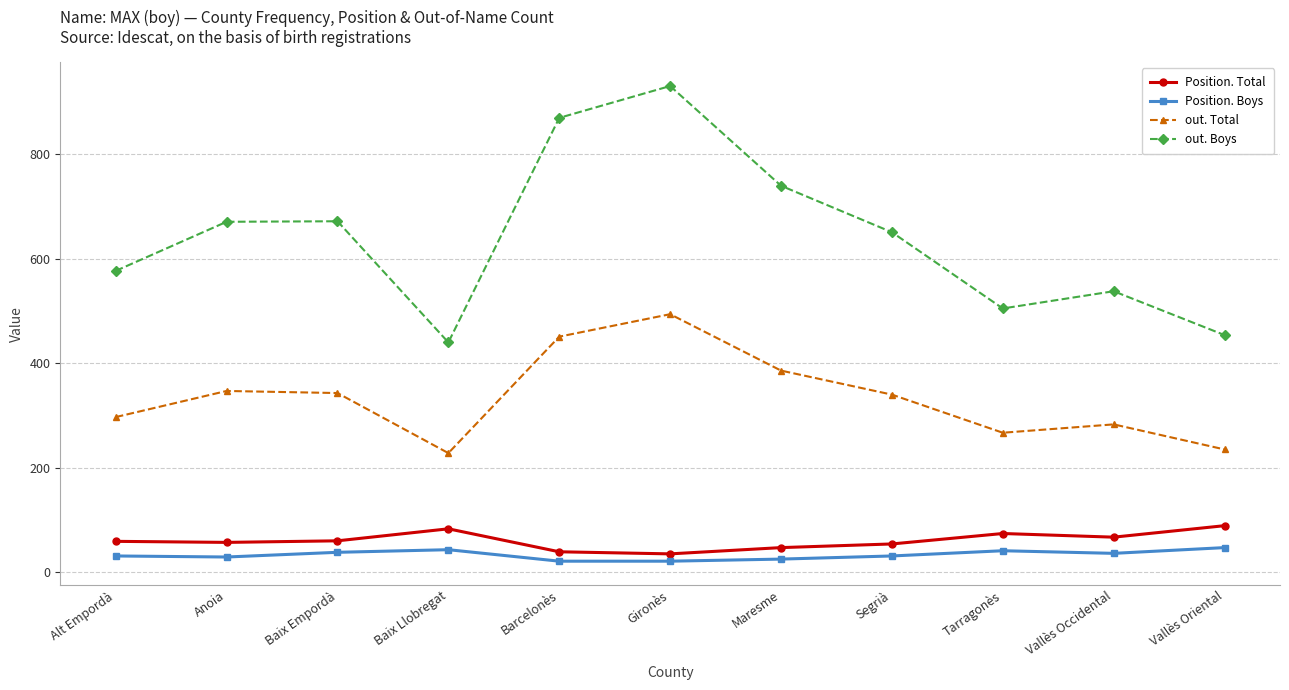

True or false: out. Boys has a value of 740 at Maresme.

True